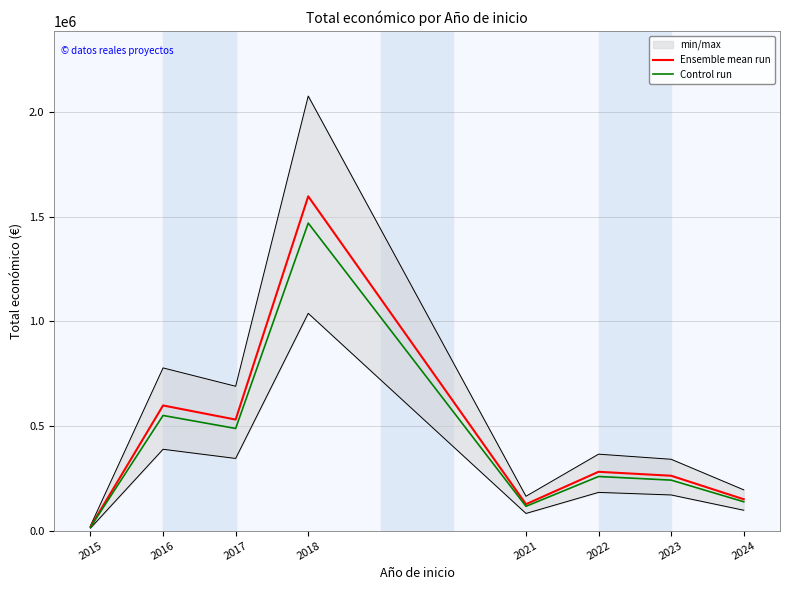

At which label does Control run first exceed 258672?

2016